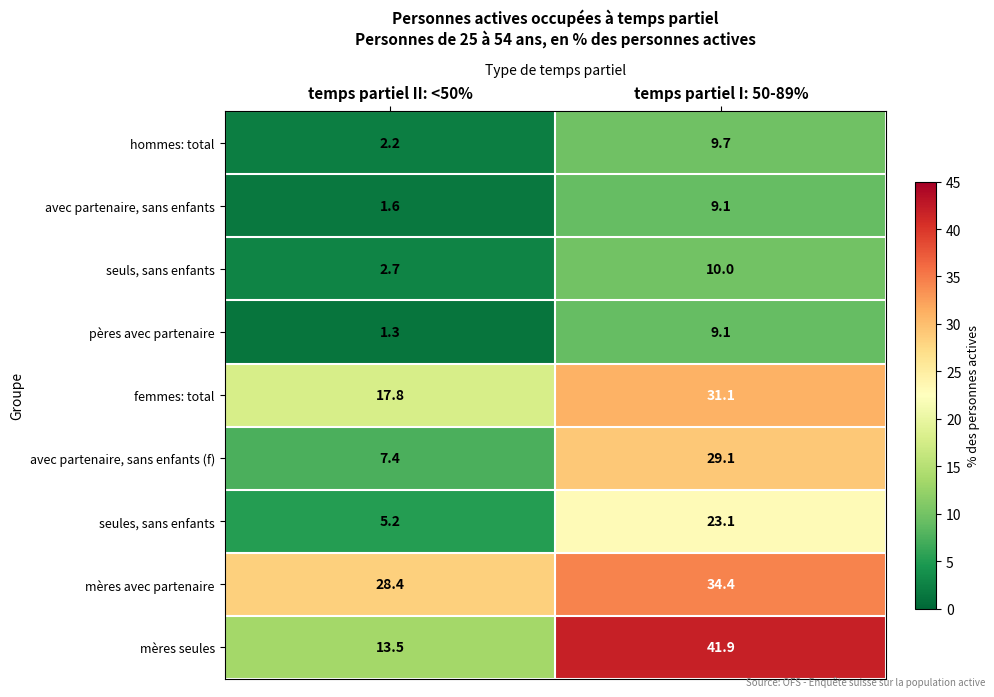

What is the sum of all pères avec partenaire values?

10.4